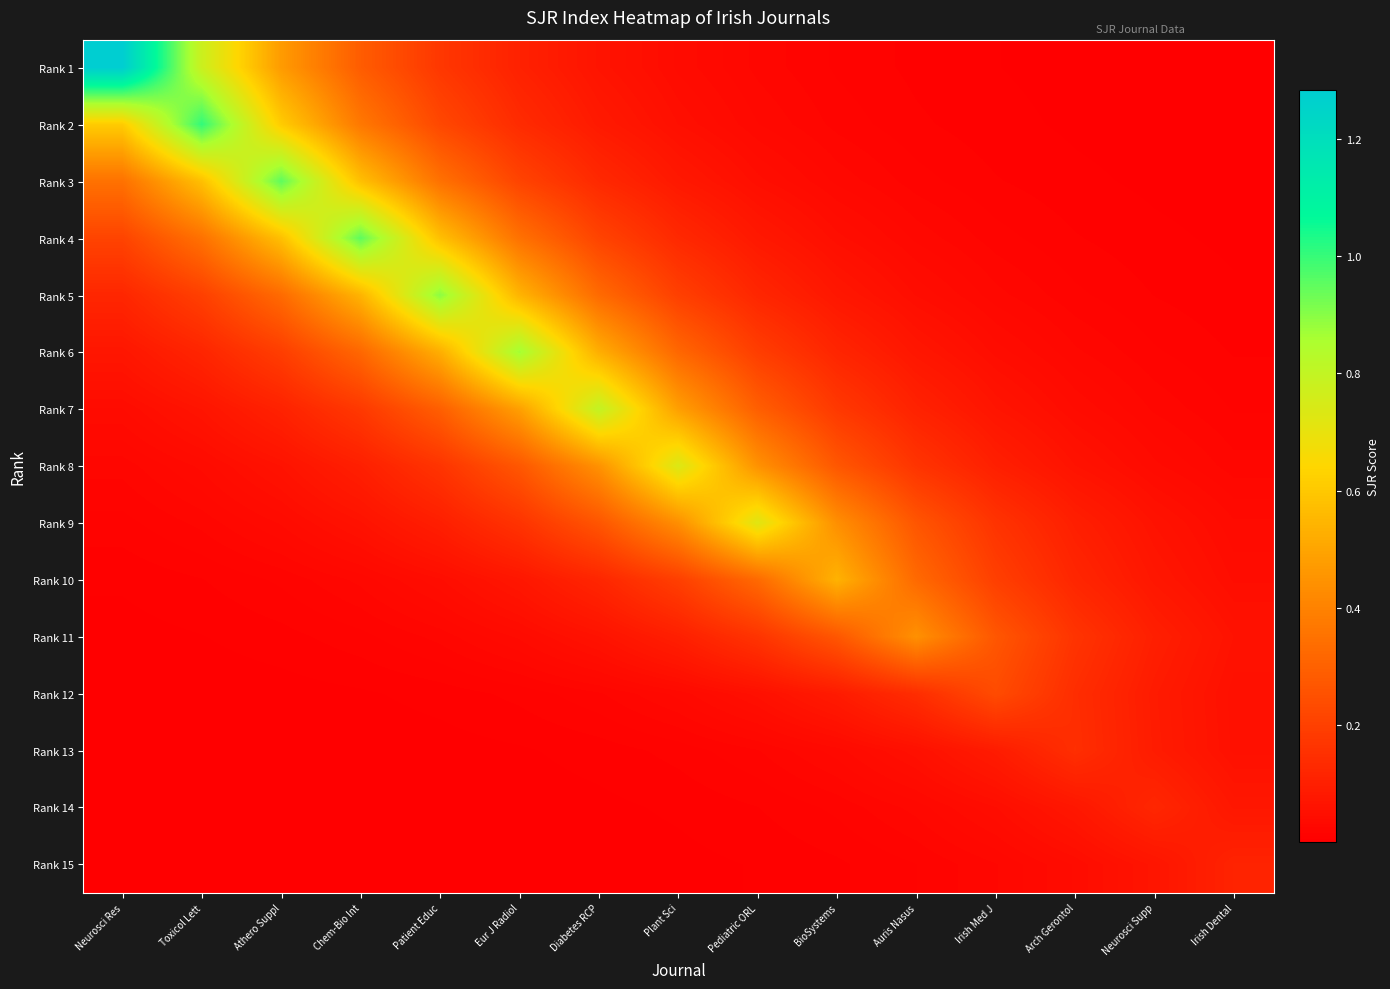

Reading left to right, what are all the values shown in this chart?

Rank 1: Neurosci Res=1.3	Toxicol Lett=0.8	Athero Suppl=0.5	Chem-Bio Int=0.3	Patient Educ=0.2	Eur J Radiol=0.1	Diabetes RCP=0.1	Plant Sci=0.0	Pediatric ORL=0.0	BioSystems=0.0	Auris Nasus=0.0	Irish Med J=0.0	Arch Gerontol=0.0	Neurosci Supp=0.0	Irish Dental=0.0
Rank 2: Neurosci Res=0.6	Toxicol Lett=1.0	Athero Suppl=0.6	Chem-Bio Int=0.4	Patient Educ=0.2	Eur J Radiol=0.1	Diabetes RCP=0.1	Plant Sci=0.1	Pediatric ORL=0.0	BioSystems=0.0	Auris Nasus=0.0	Irish Med J=0.0	Arch Gerontol=0.0	Neurosci Supp=0.0	Irish Dental=0.0
Rank 3: Neurosci Res=0.3	Toxicol Lett=0.6	Athero Suppl=1.0	Chem-Bio Int=0.6	Patient Educ=0.3	Eur J Radiol=0.2	Diabetes RCP=0.1	Plant Sci=0.1	Pediatric ORL=0.0	BioSystems=0.0	Auris Nasus=0.0	Irish Med J=0.0	Arch Gerontol=0.0	Neurosci Supp=0.0	Irish Dental=0.0
Rank 4: Neurosci Res=0.2	Toxicol Lett=0.3	Athero Suppl=0.6	Chem-Bio Int=1.0	Patient Educ=0.6	Eur J Radiol=0.3	Diabetes RCP=0.2	Plant Sci=0.1	Pediatric ORL=0.1	BioSystems=0.0	Auris Nasus=0.0	Irish Med J=0.0	Arch Gerontol=0.0	Neurosci Supp=0.0	Irish Dental=0.0
Rank 5: Neurosci Res=0.1	Toxicol Lett=0.2	Athero Suppl=0.3	Chem-Bio Int=0.5	Patient Educ=0.9	Eur J Radiol=0.5	Diabetes RCP=0.3	Plant Sci=0.2	Pediatric ORL=0.1	BioSystems=0.1	Auris Nasus=0.0	Irish Med J=0.0	Arch Gerontol=0.0	Neurosci Supp=0.0	Irish Dental=0.0
Rank 6: Neurosci Res=0.1	Toxicol Lett=0.1	Athero Suppl=0.2	Chem-Bio Int=0.3	Patient Educ=0.5	Eur J Radiol=0.9	Diabetes RCP=0.5	Plant Sci=0.3	Pediatric ORL=0.2	BioSystems=0.1	Auris Nasus=0.1	Irish Med J=0.0	Arch Gerontol=0.0	Neurosci Supp=0.0	Irish Dental=0.0
Rank 7: Neurosci Res=0.0	Toxicol Lett=0.1	Athero Suppl=0.1	Chem-Bio Int=0.2	Patient Educ=0.3	Eur J Radiol=0.5	Diabetes RCP=0.8	Plant Sci=0.5	Pediatric ORL=0.3	BioSystems=0.2	Auris Nasus=0.1	Irish Med J=0.1	Arch Gerontol=0.0	Neurosci Supp=0.0	Irish Dental=0.0
Rank 8: Neurosci Res=0.0	Toxicol Lett=0.0	Athero Suppl=0.1	Chem-Bio Int=0.1	Patient Educ=0.2	Eur J Radiol=0.3	Diabetes RCP=0.4	Plant Sci=0.7	Pediatric ORL=0.4	BioSystems=0.3	Auris Nasus=0.2	Irish Med J=0.1	Arch Gerontol=0.1	Neurosci Supp=0.0	Irish Dental=0.0
Rank 9: Neurosci Res=0.0	Toxicol Lett=0.0	Athero Suppl=0.0	Chem-Bio Int=0.1	Patient Educ=0.1	Eur J Radiol=0.2	Diabetes RCP=0.3	Plant Sci=0.4	Pediatric ORL=0.7	BioSystems=0.4	Auris Nasus=0.3	Irish Med J=0.2	Arch Gerontol=0.1	Neurosci Supp=0.1	Irish Dental=0.0
Rank 10: Neurosci Res=0.0	Toxicol Lett=0.0	Athero Suppl=0.0	Chem-Bio Int=0.0	Patient Educ=0.0	Eur J Radiol=0.1	Diabetes RCP=0.1	Plant Sci=0.2	Pediatric ORL=0.3	BioSystems=0.5	Auris Nasus=0.3	Irish Med J=0.2	Arch Gerontol=0.1	Neurosci Supp=0.1	Irish Dental=0.0
Rank 11: Neurosci Res=0.0	Toxicol Lett=0.0	Athero Suppl=0.0	Chem-Bio Int=0.0	Patient Educ=0.0	Eur J Radiol=0.0	Diabetes RCP=0.1	Plant Sci=0.1	Pediatric ORL=0.2	BioSystems=0.3	Auris Nasus=0.4	Irish Med J=0.3	Arch Gerontol=0.2	Neurosci Supp=0.1	Irish Dental=0.1
Rank 12: Neurosci Res=0.0	Toxicol Lett=0.0	Athero Suppl=0.0	Chem-Bio Int=0.0	Patient Educ=0.0	Eur J Radiol=0.0	Diabetes RCP=0.0	Plant Sci=0.0	Pediatric ORL=0.1	BioSystems=0.1	Auris Nasus=0.1	Irish Med J=0.2	Arch Gerontol=0.1	Neurosci Supp=0.1	Irish Dental=0.1
Rank 13: Neurosci Res=0.0	Toxicol Lett=0.0	Athero Suppl=0.0	Chem-Bio Int=0.0	Patient Educ=0.0	Eur J Radiol=0.0	Diabetes RCP=0.0	Plant Sci=0.0	Pediatric ORL=0.0	BioSystems=0.0	Auris Nasus=0.1	Irish Med J=0.1	Arch Gerontol=0.1	Neurosci Supp=0.1	Irish Dental=0.1
Rank 14: Neurosci Res=0.0	Toxicol Lett=0.0	Athero Suppl=0.0	Chem-Bio Int=0.0	Patient Educ=0.0	Eur J Radiol=0.0	Diabetes RCP=0.0	Plant Sci=0.0	Pediatric ORL=0.0	BioSystems=0.0	Auris Nasus=0.0	Irish Med J=0.0	Arch Gerontol=0.1	Neurosci Supp=0.1	Irish Dental=0.1
Rank 15: Neurosci Res=0.0	Toxicol Lett=0.0	Athero Suppl=0.0	Chem-Bio Int=0.0	Patient Educ=0.0	Eur J Radiol=0.0	Diabetes RCP=0.0	Plant Sci=0.0	Pediatric ORL=0.0	BioSystems=0.0	Auris Nasus=0.0	Irish Med J=0.0	Arch Gerontol=0.0	Neurosci Supp=0.1	Irish Dental=0.1